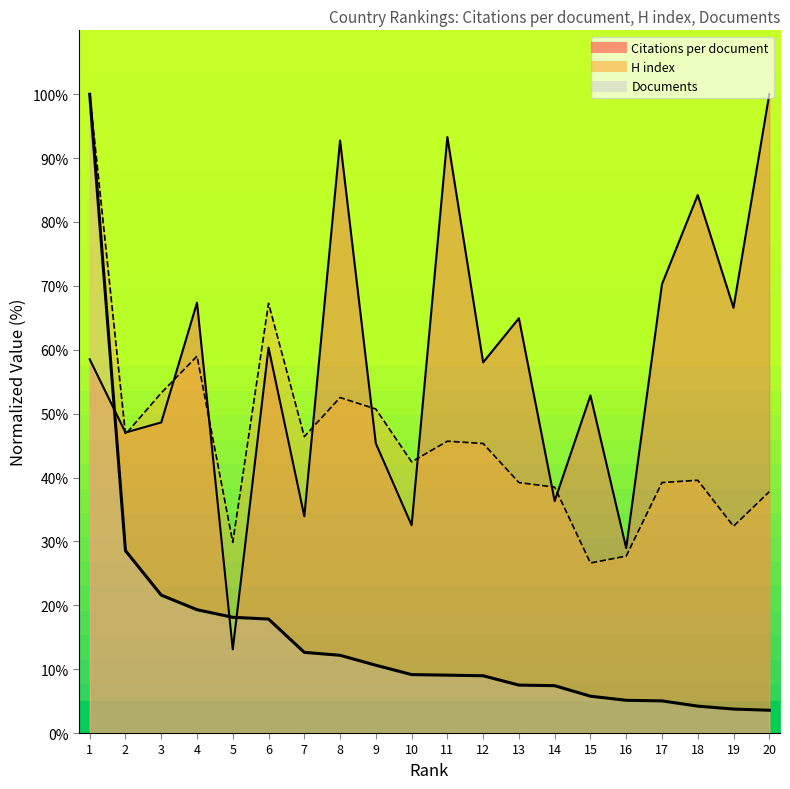

Between 17 and 15, which is larger?

17